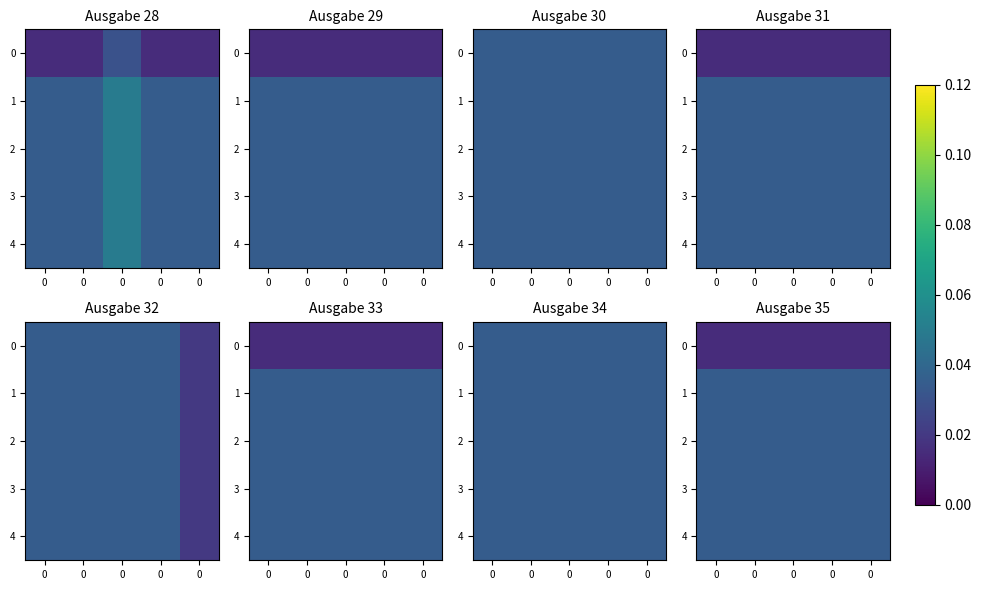

What is the sum of the 2 values at 0 and 0?

0.1